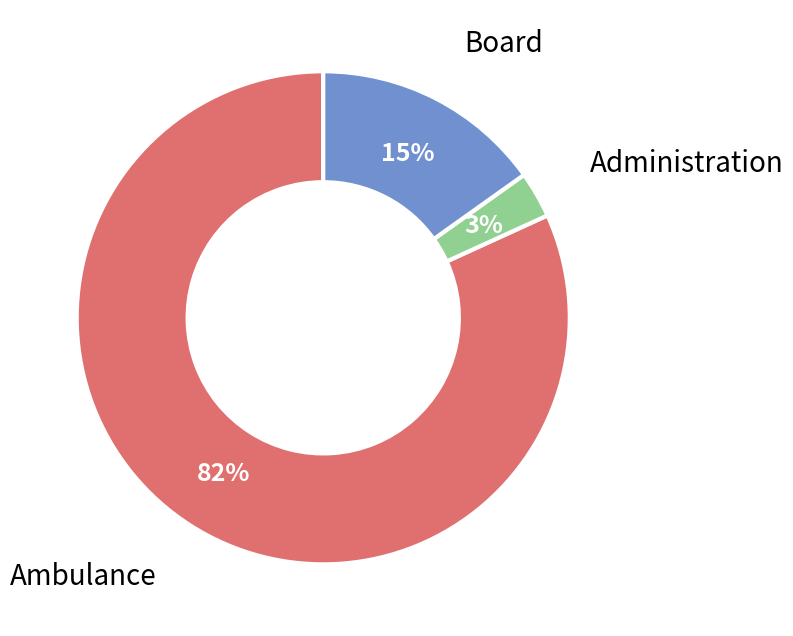

Count the number of slices in the pie.

3